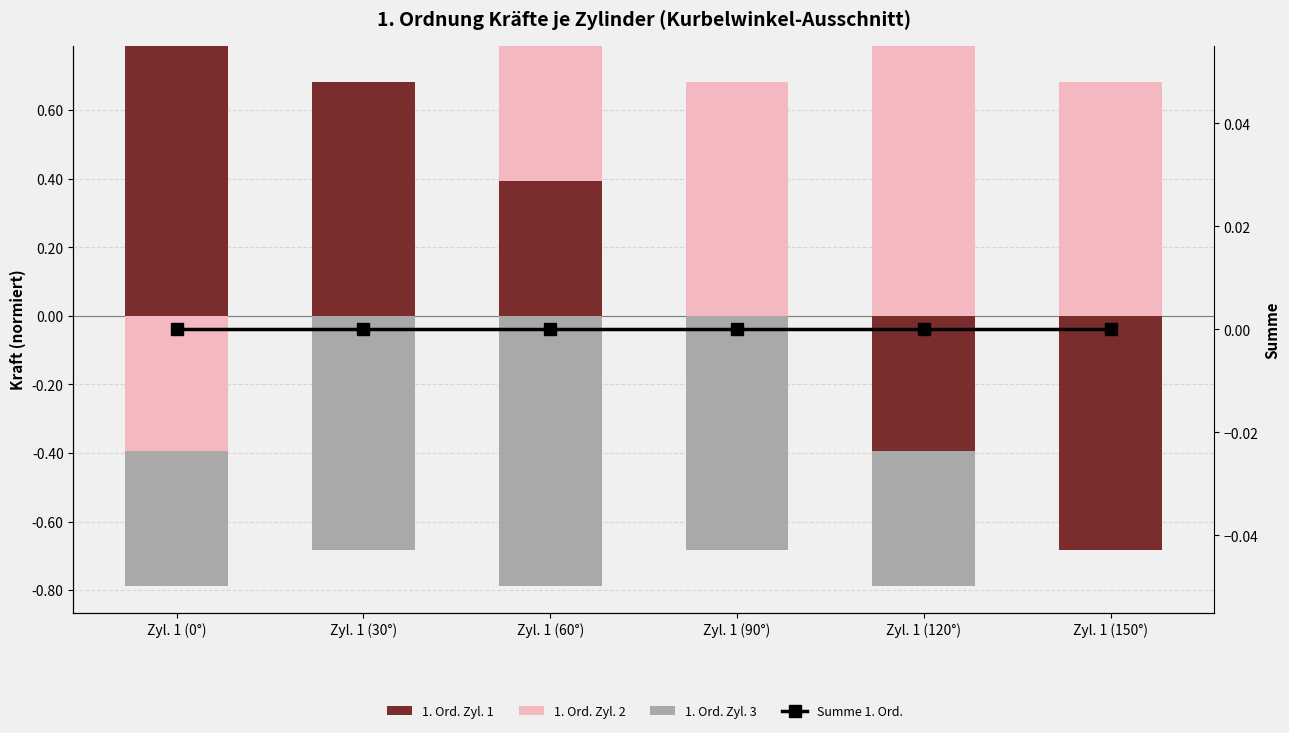

Between Zyl. 1 (60°) and Zyl. 1 (90°), which series saw the biggest shift?

1. Ord. Zyl. 1